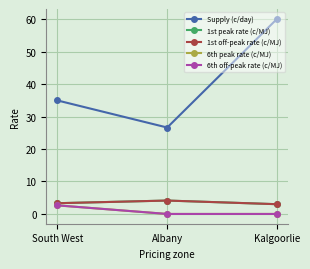

What is the label of the 2nd point from the left?

Albany